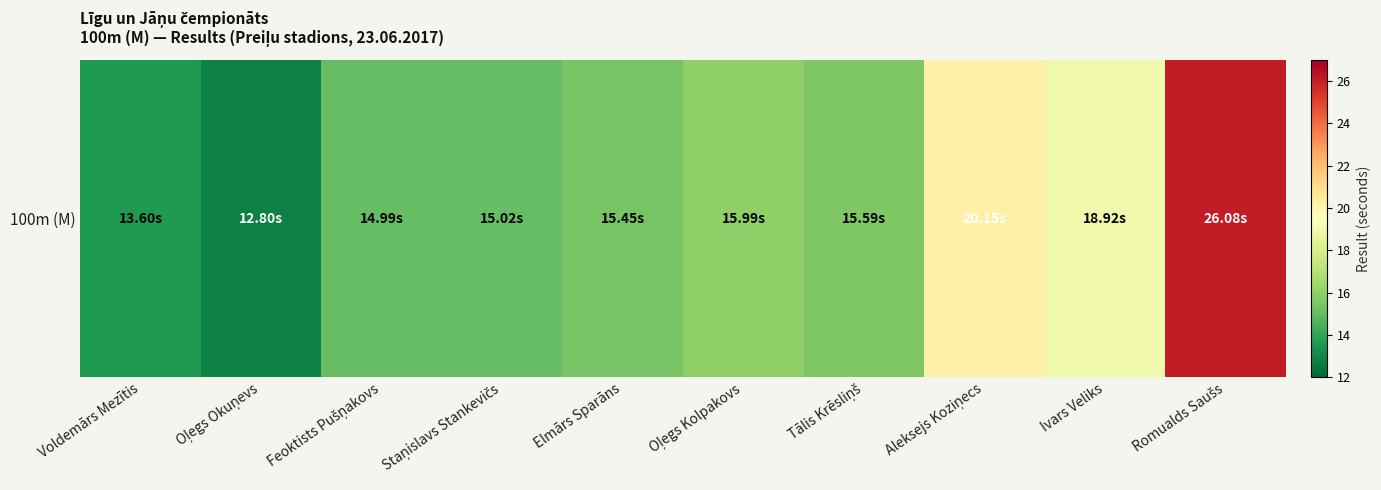

What is the difference between the maximum and minimum values?

13.3